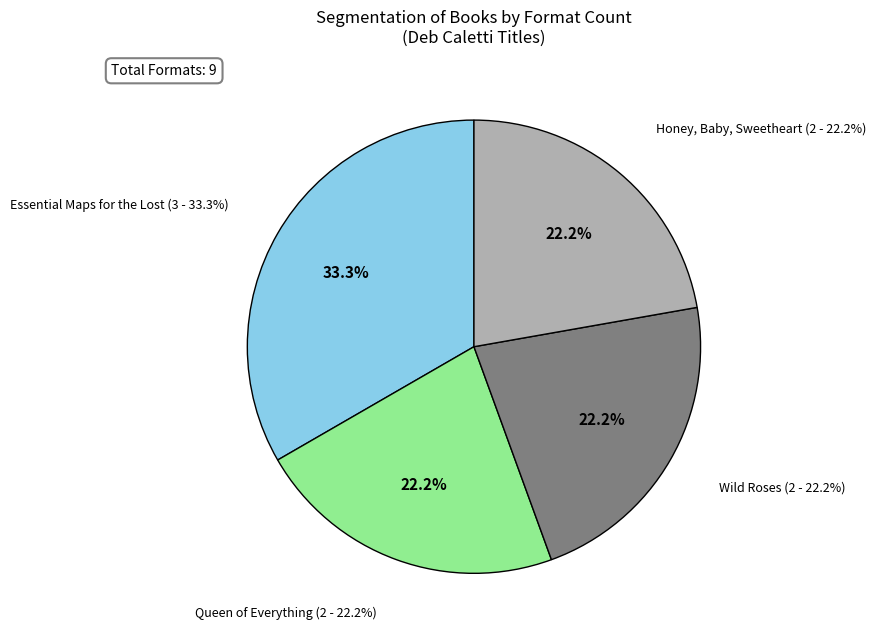

Does Queen of Everything (Key: 16621479) represent more than half of the total?

No